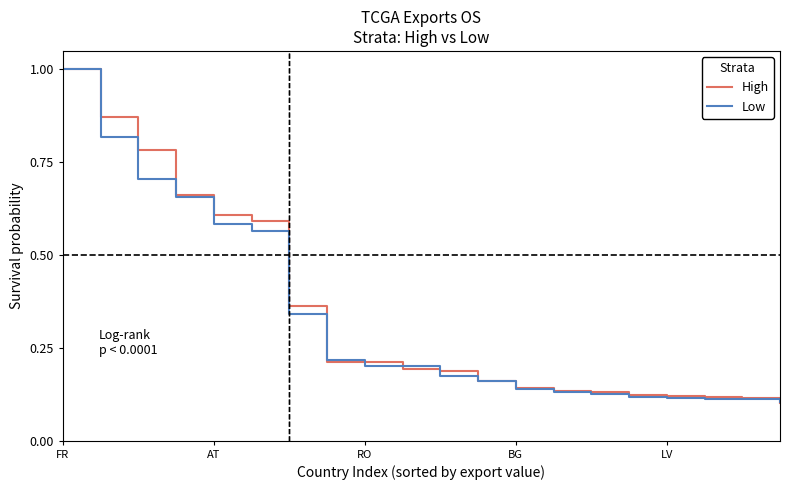

What is the greatest value displayed?

1.0